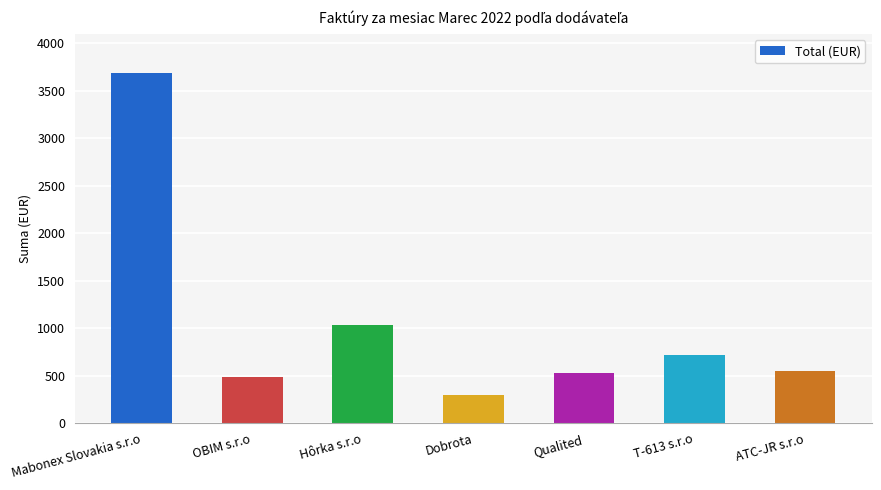

What is the difference between the values at T-613 s.r.o and Hôrka s.r.o?

318.8